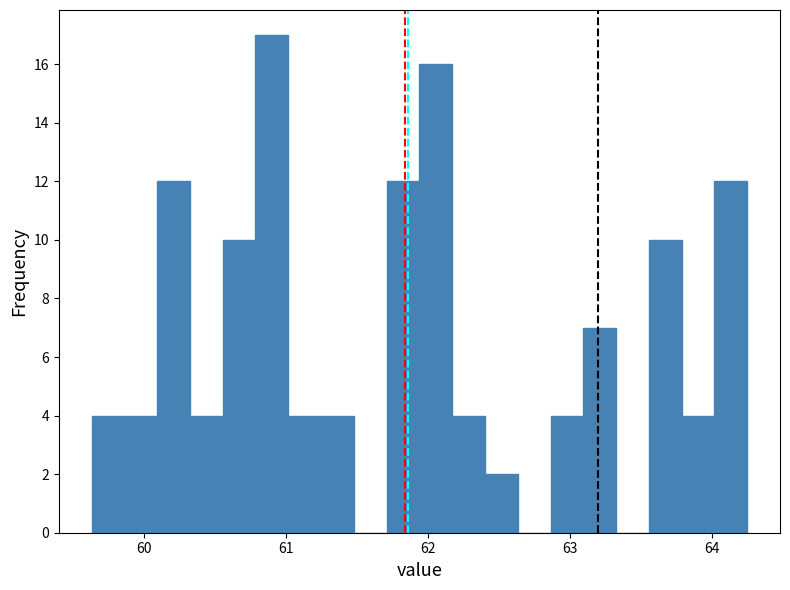

Read against the x-axis, roughly where is the centre of the tallest bar?

60.9